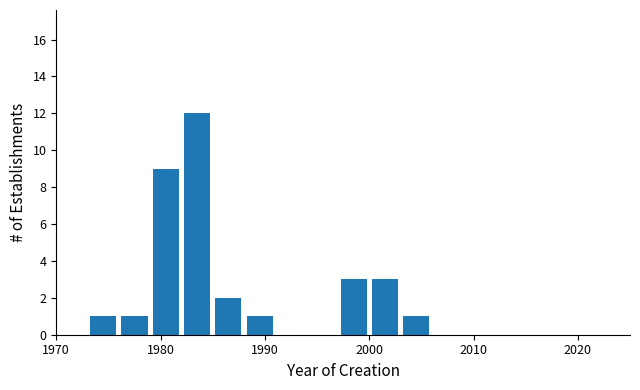

Read against the x-axis, roughly where is the centre of the tallest bar?

1984